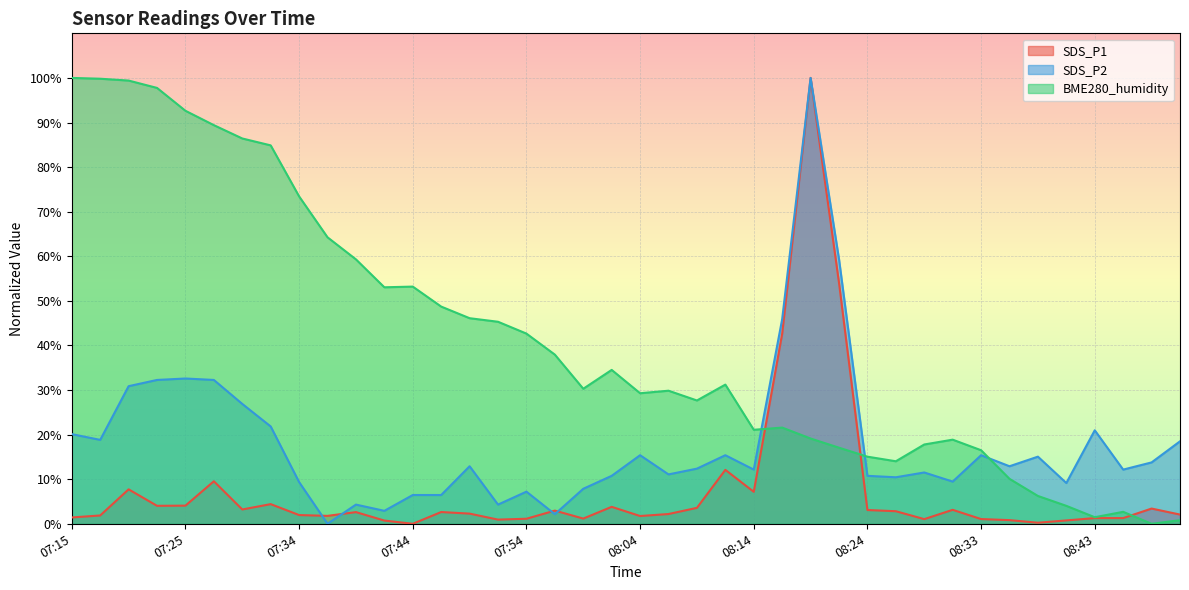

Is the value of SDS_P1 at 08:01 greater than the value of SDS_P2 at 08:43?

No